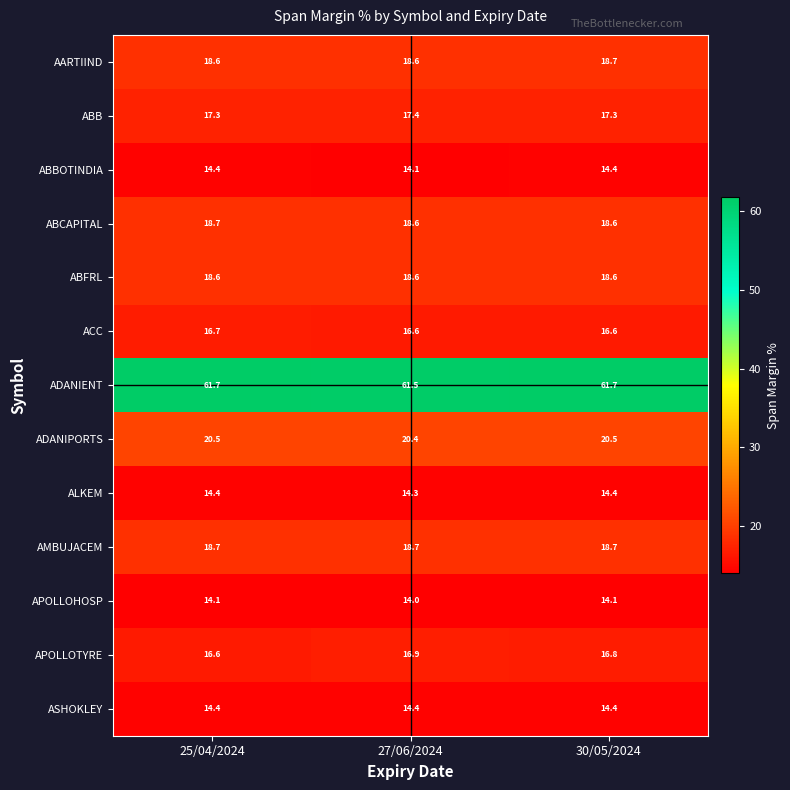

Which label corresponds to the smallest value in the chart?

27/06/2024